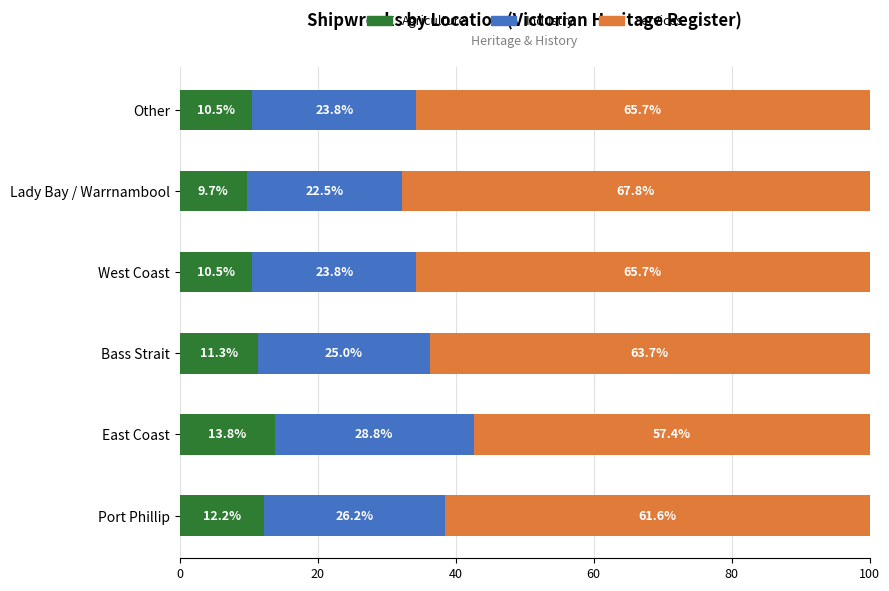

Where is Agriculture nearest to the value 11?

Bass Strait